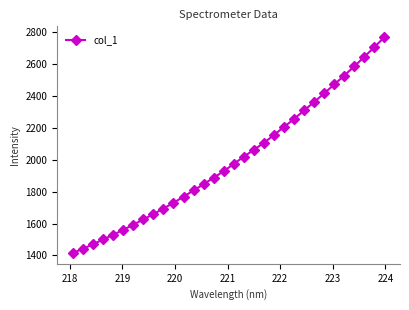

True or false: the data has more than 1 interior local peaks.

False